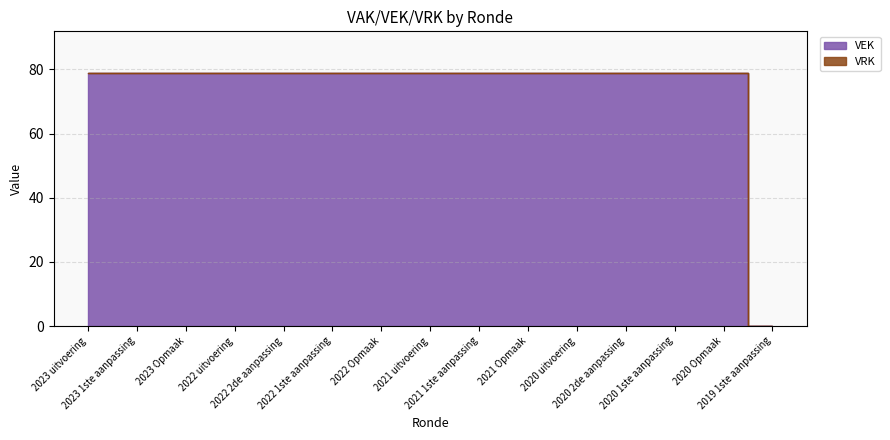

What is the label of the 8th point from the left?

2021 uitvoering